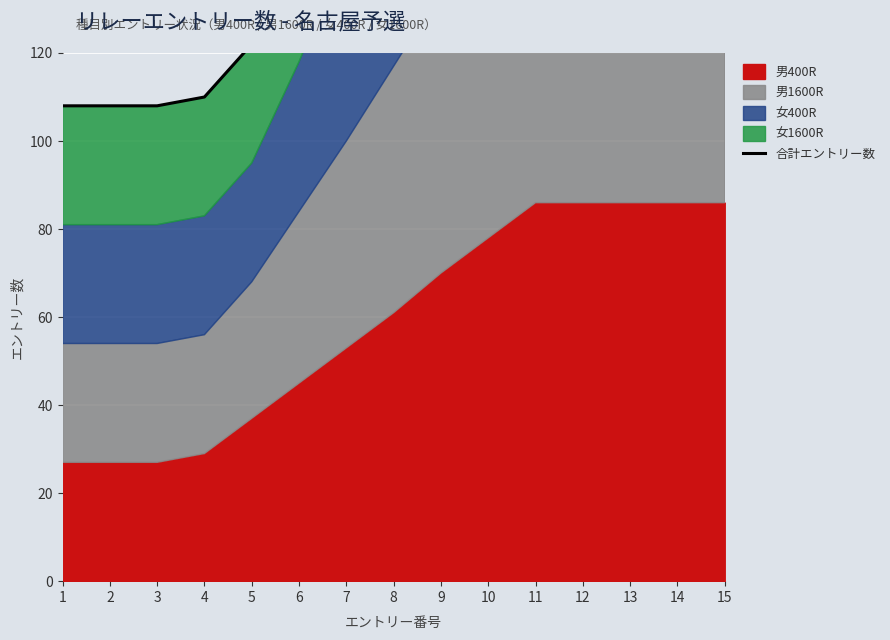

Count the number of categories in the chart.

15